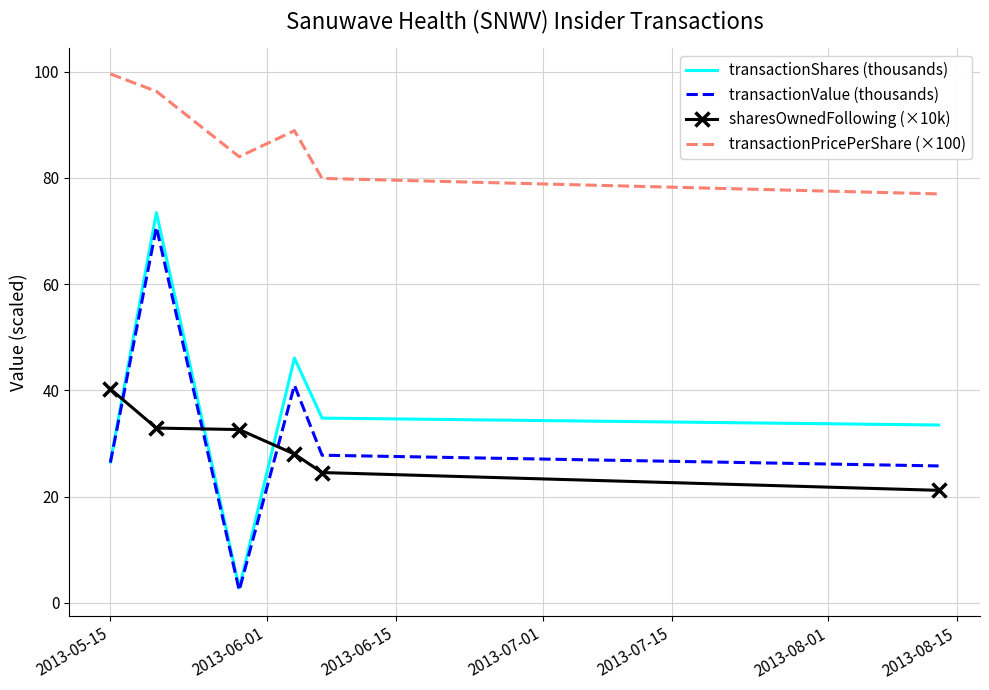

Which series has the largest range (max minus min)?

transactionShares (thousands)